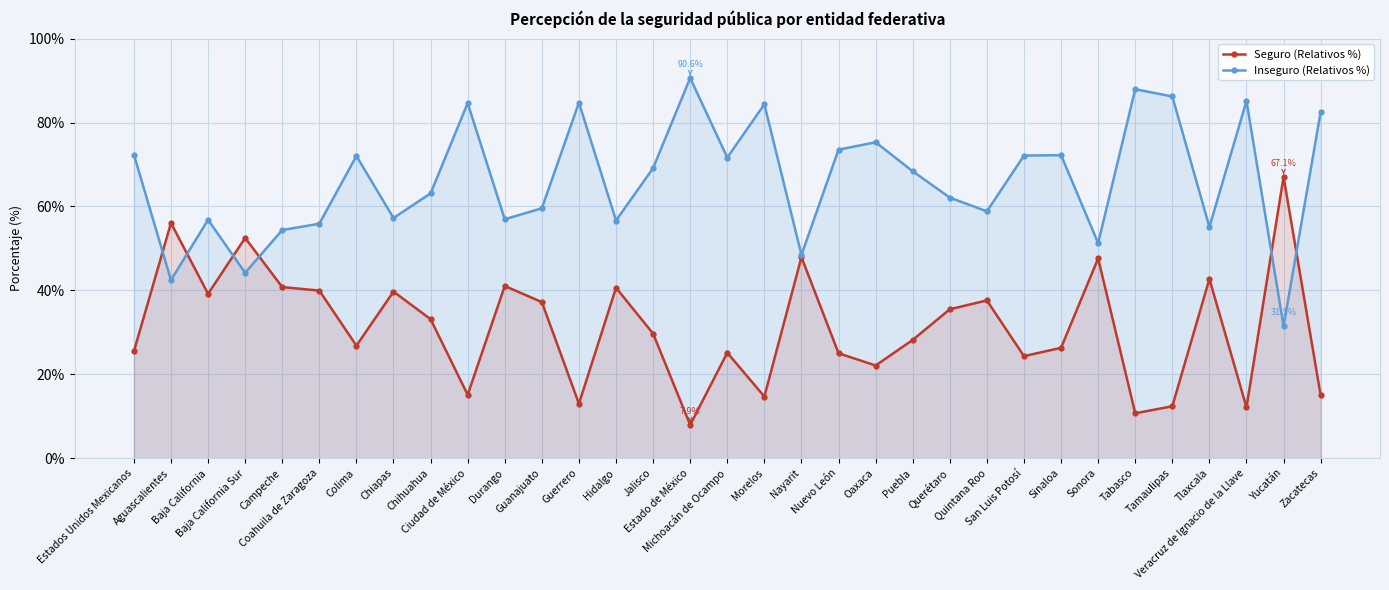

What are all the series names shown in the legend?

Seguro (Relativos %), Inseguro (Relativos %)